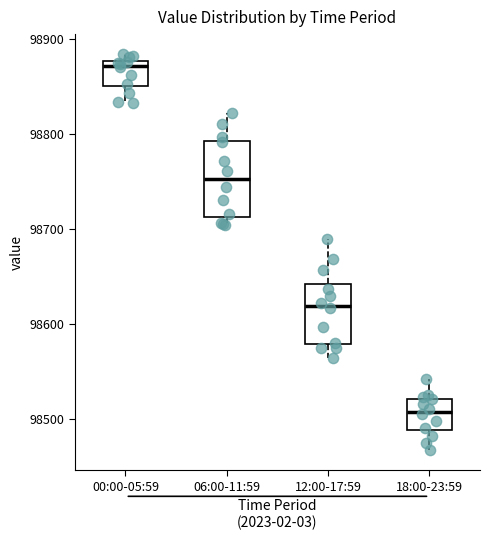

Reading left to right, read every box against the y-axis: the position of its median line, the range the box covers, and the ends of its whiskers. The values are not printed on the chart, so give them approximately, as read against the axis.

00:00-05:59: median 98870, box 98850 to 98880, whiskers 98830 to 98880 (just above the box's upper edge)
06:00-11:59: median 98750, box 98710 to 98790, whiskers 98700 to 98820
12:00-17:59: median 98620, box 98580 to 98640, whiskers 98560 to 98690
18:00-23:59: median 98510, box 98490 to 98520, whiskers 98470 to 98540